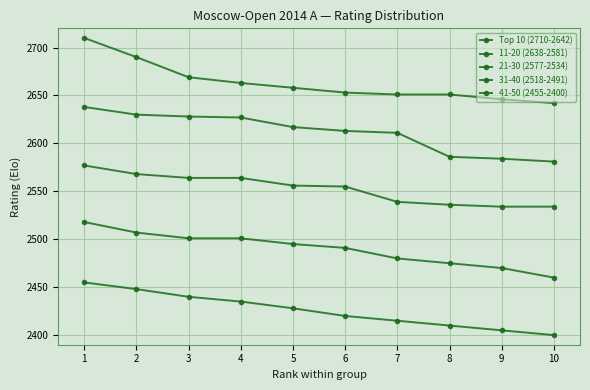

How many values in the Top 10 (2710-2642) series are below 2658?

5